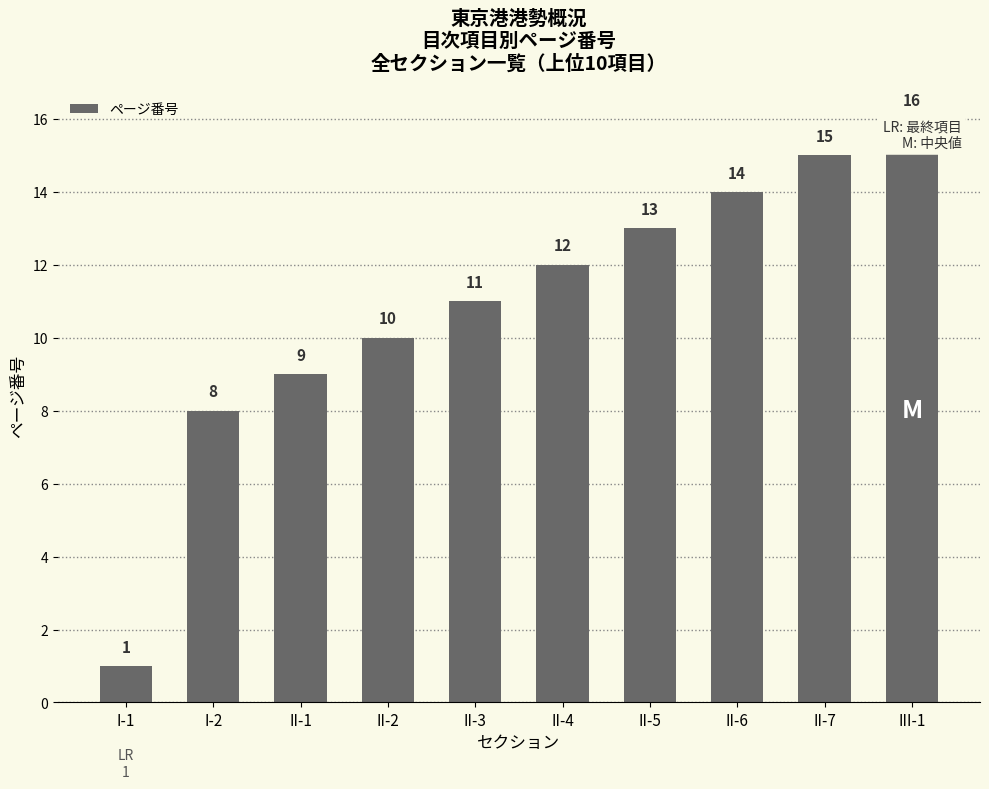

What position from the left is III-1?

10